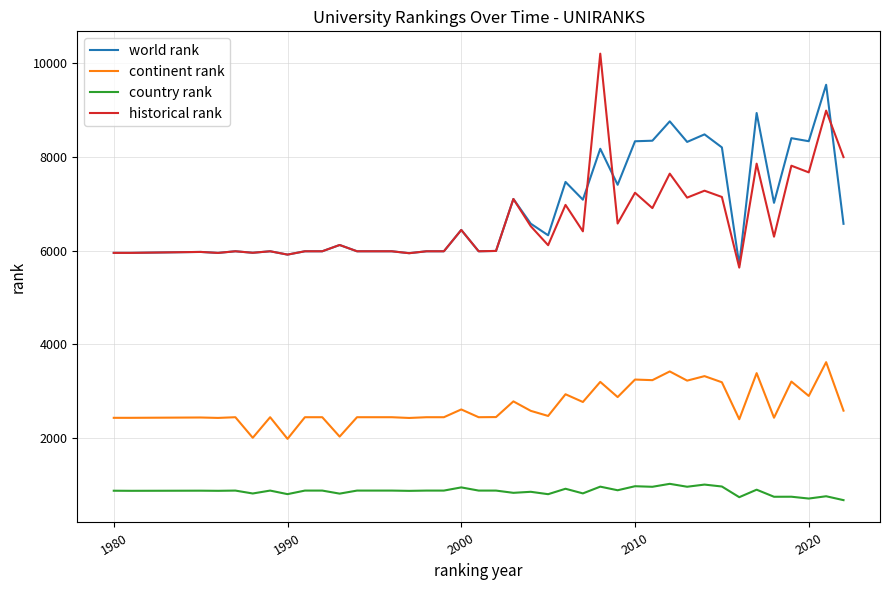

What is the sum of all world rank values?

275177.0